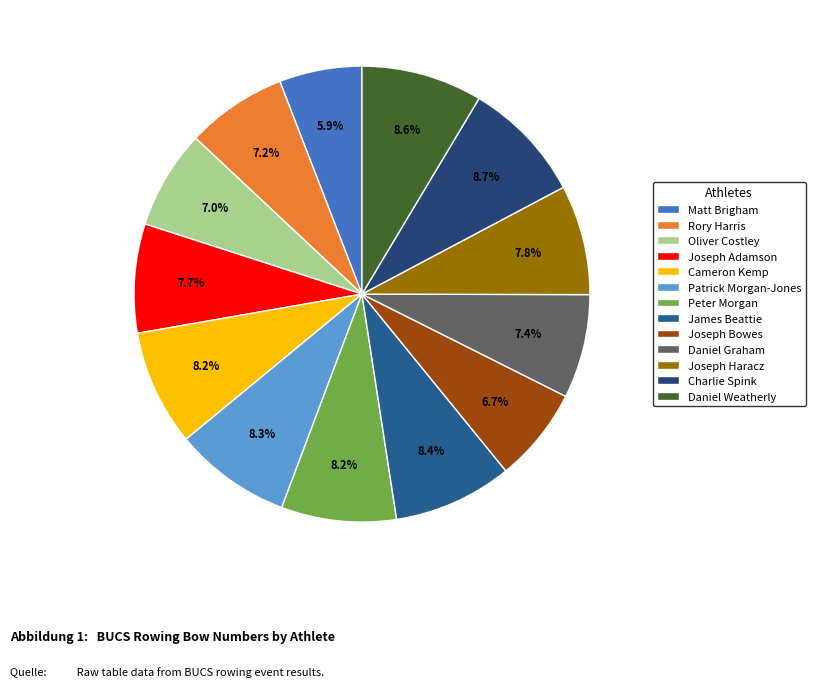

To the nearest percent, what portion does Daniel Weatherly represent?

9%